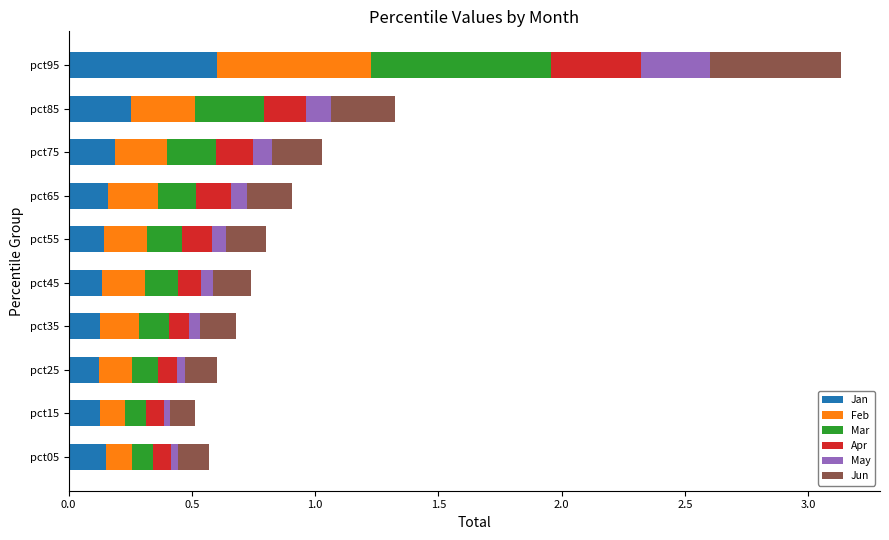

What is the difference between the maximum and minimum values in the Jan series?

0.5